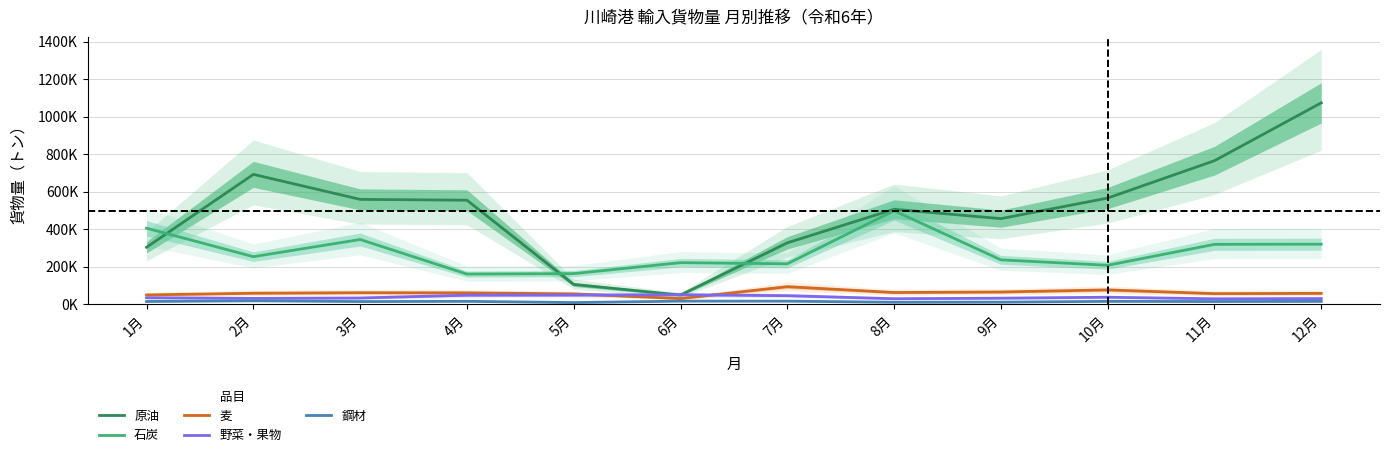

At 1月, list the series in order from smallest to largest.

鋼材, 野菜・果物, 麦, 原油, 石炭